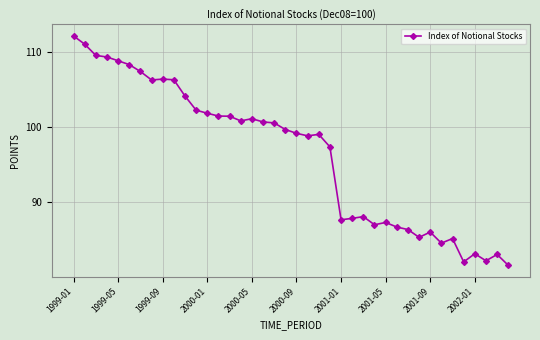

What is the value of the 18th point from the left?

100.7